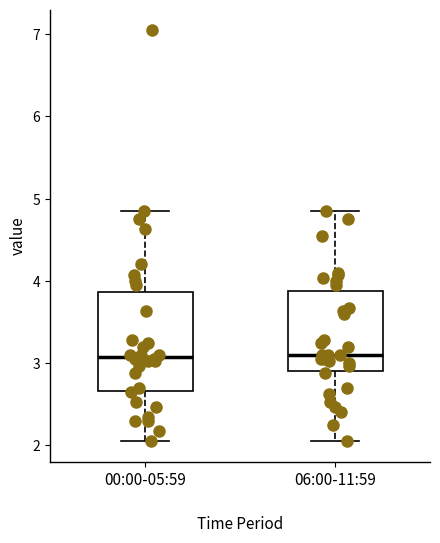

Where does the lower whisker of the box for 00:00-05:59 end on the y-axis? The values are not printed on the chart, so give them approximately, as read against the axis.

2.1